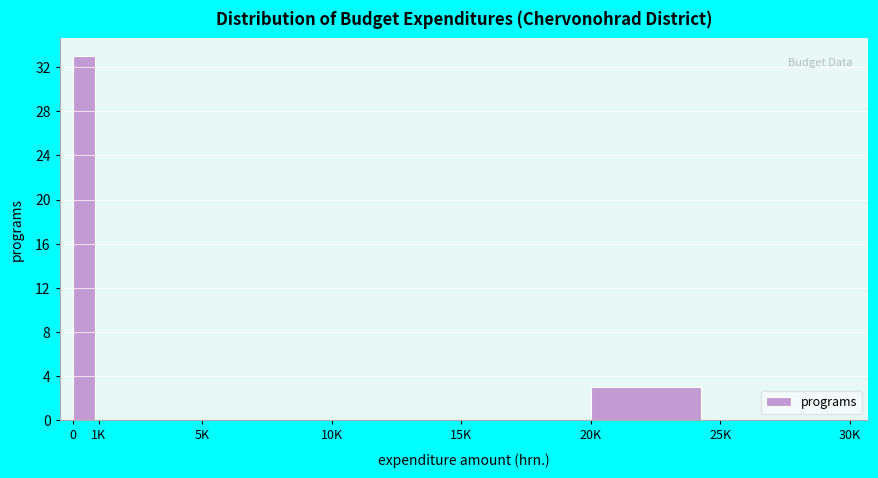

Reading left to right, transcribe all the data shown in this chart.

0=33	1K=0	5K=0	10K=0	15K=0	20K=3	25K=0